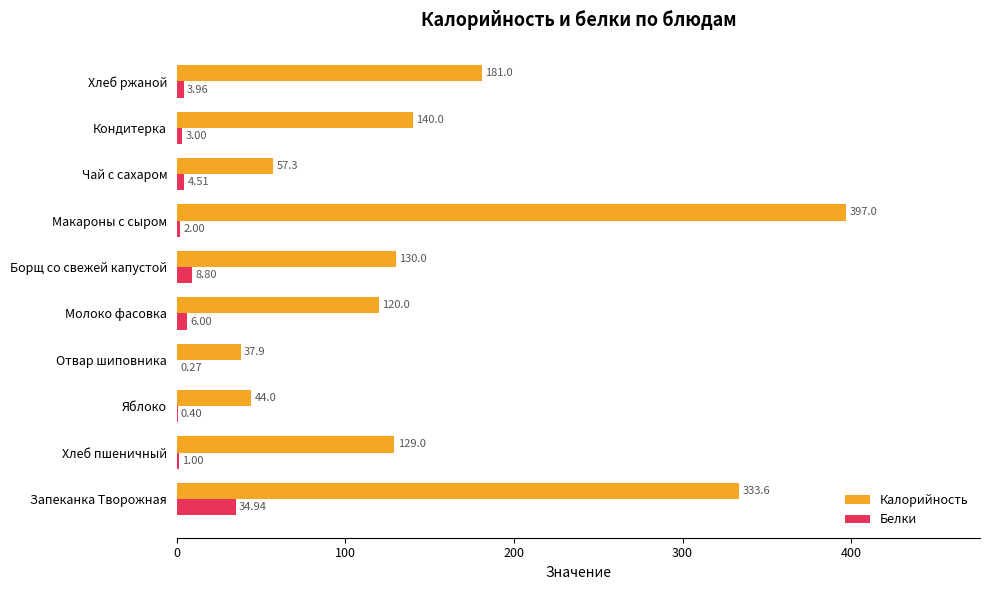

What is the average value of the Белки series?

6.5